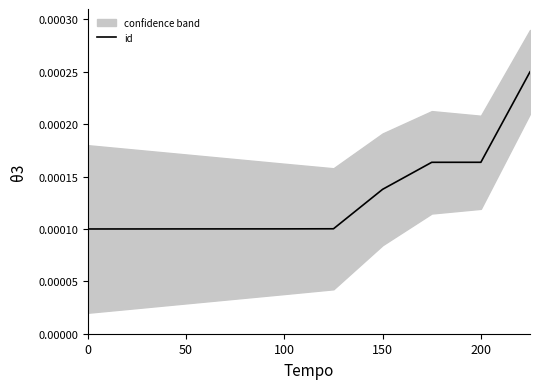

True or false: the data has more than 2 interior local peaks.

False